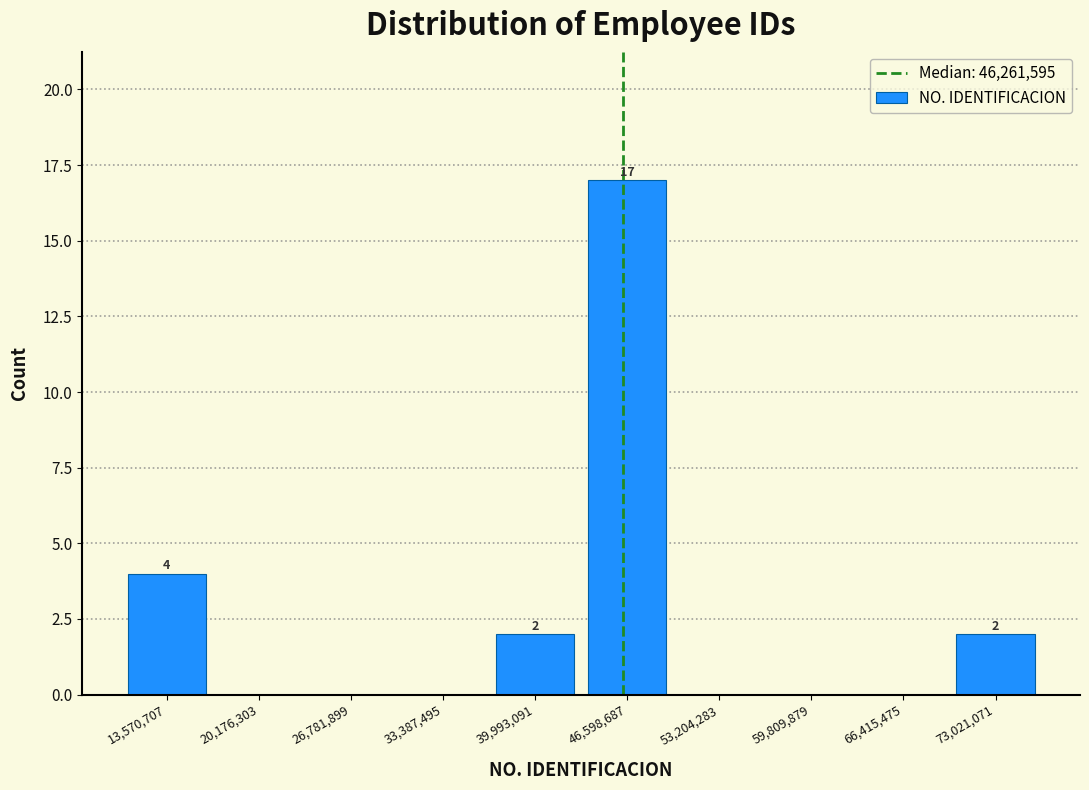

Which range on the x-axis has the tallest bar?

43000000 to 50000000